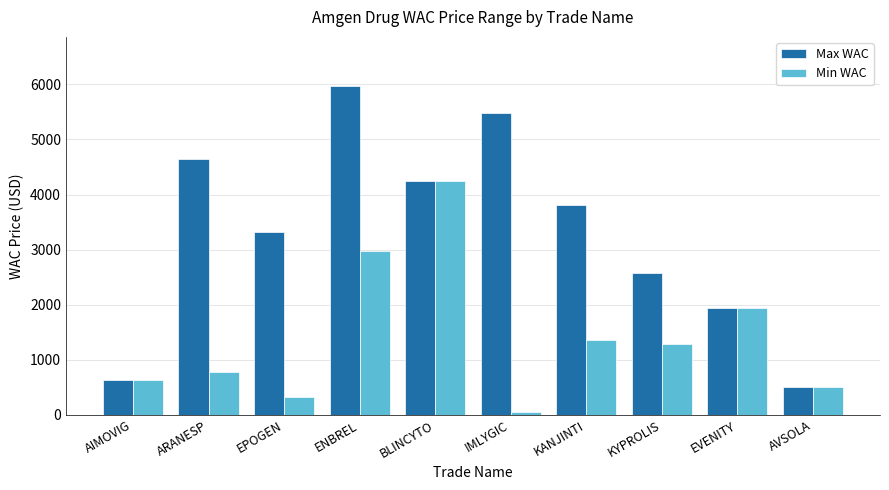

What is the value of the Max WAC bar at the 4th from the left?

5968.2